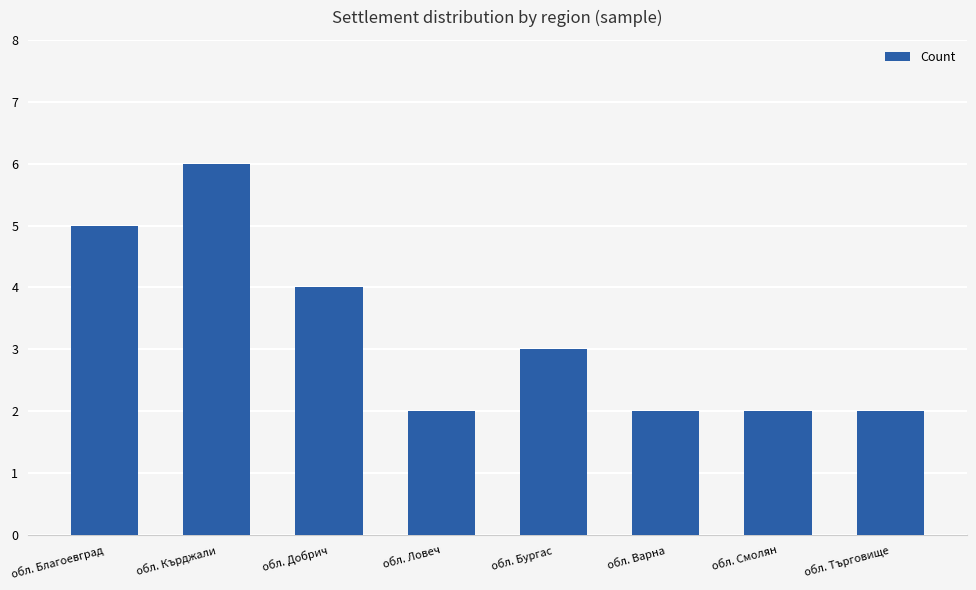

At which label does the data first exceed 3?

обл. Благоевград